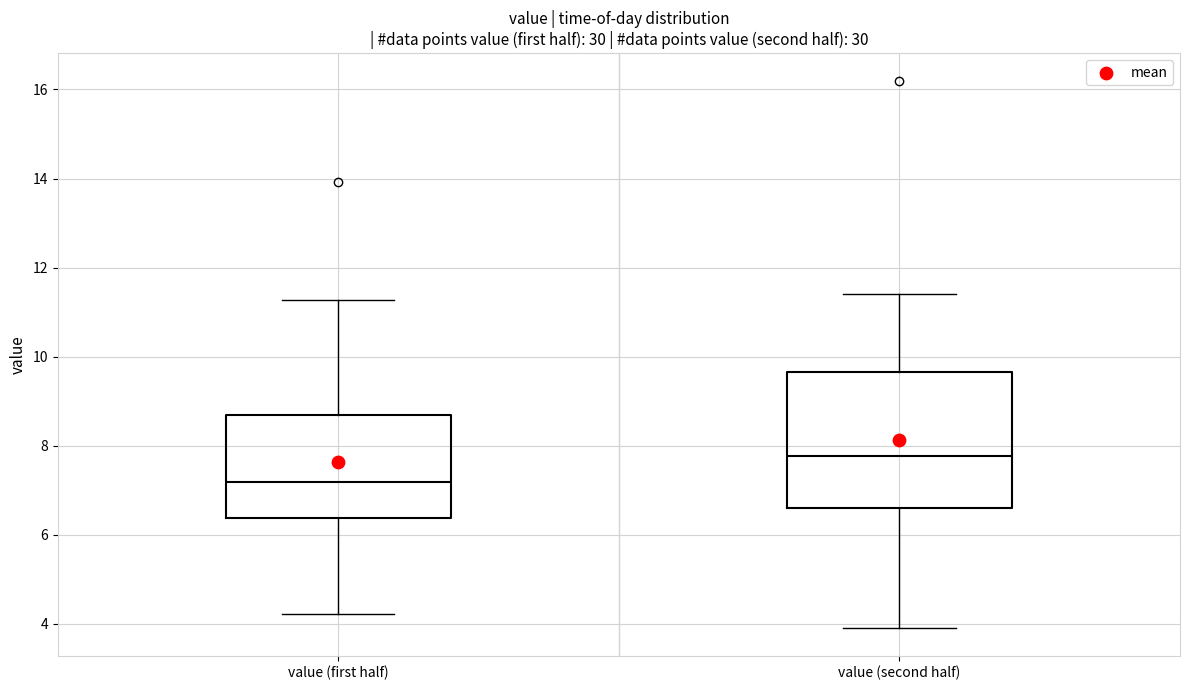

Which box's median line is the highest?

value (second half)